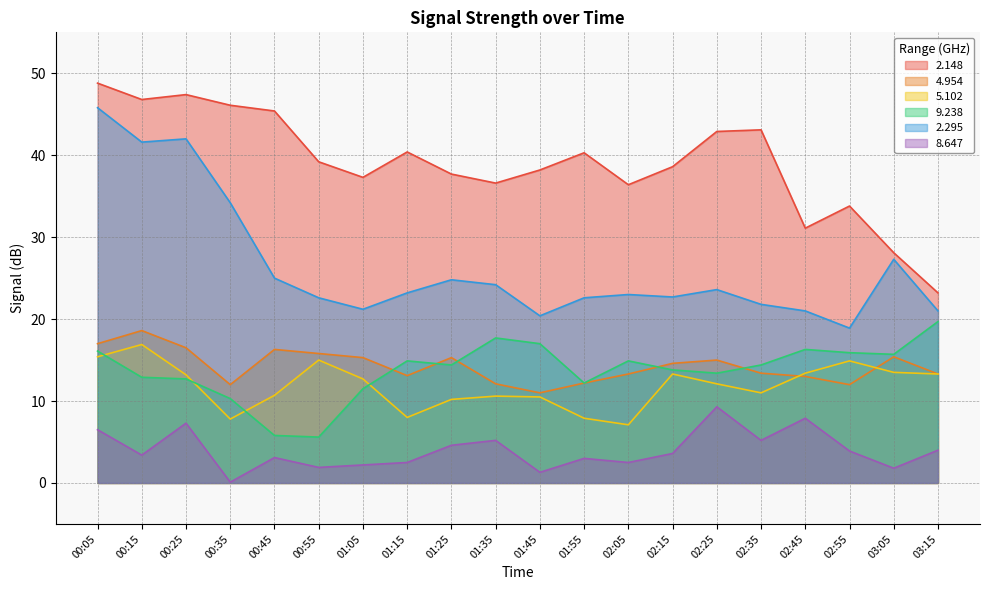

What is the difference between the second highest and minimum values in the 8.647 series?

7.8